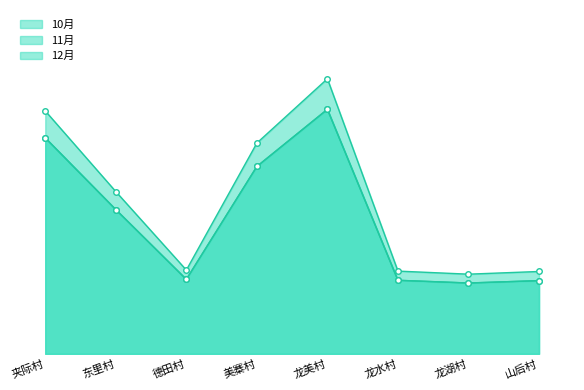

At which label does 11月 first exceed 2280?

夹际村